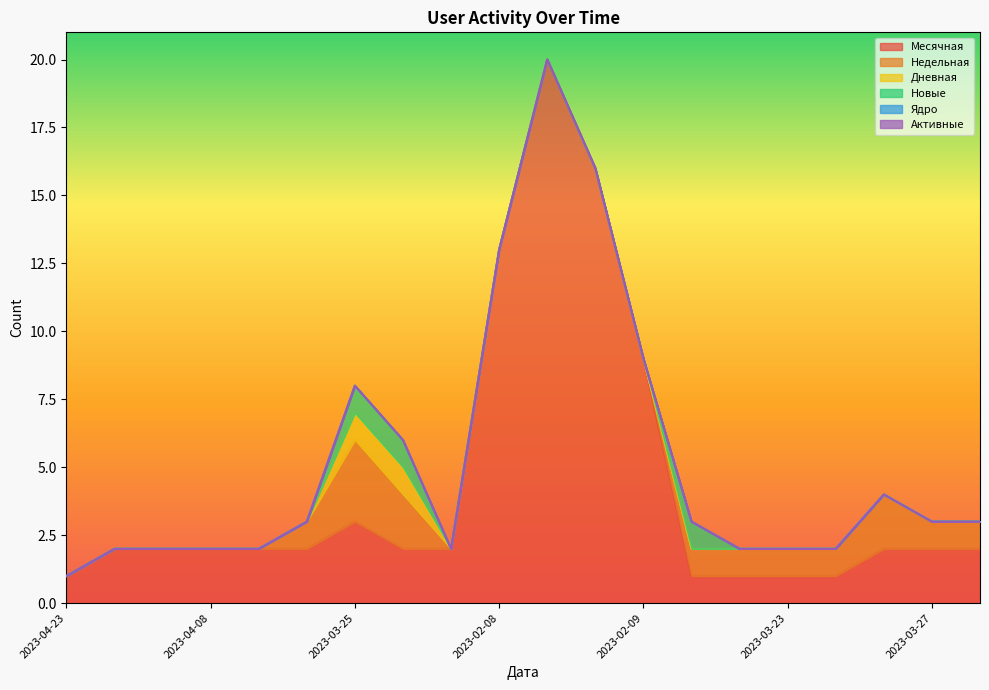

True or false: Месячная and Недельная cross at least once.

False